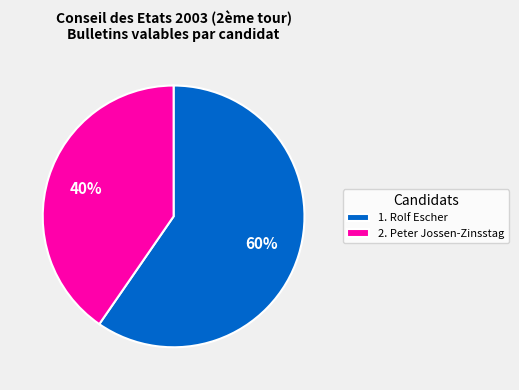

What percentage is the 1. Rolf Escher slice, to the nearest percent?

60%